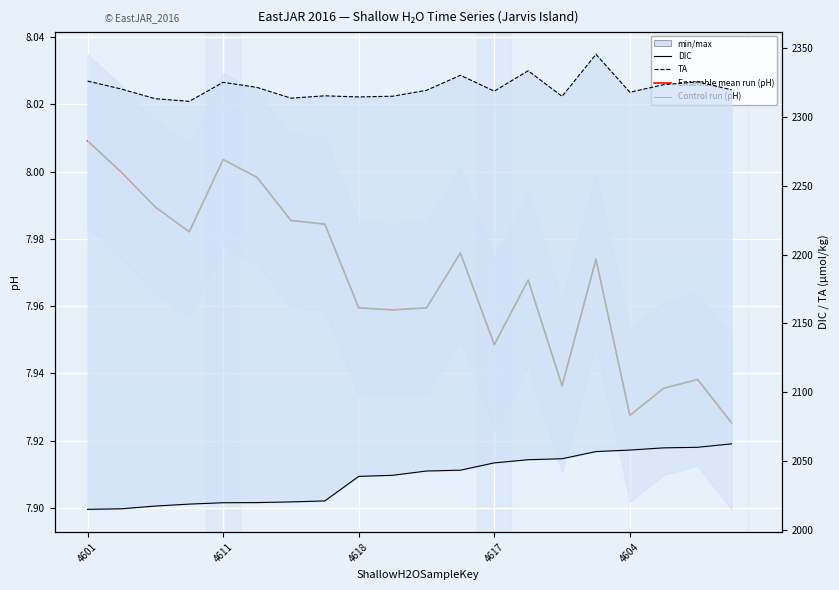

True or false: TA and pH (Ensemble mean) intersect in this chart.

False